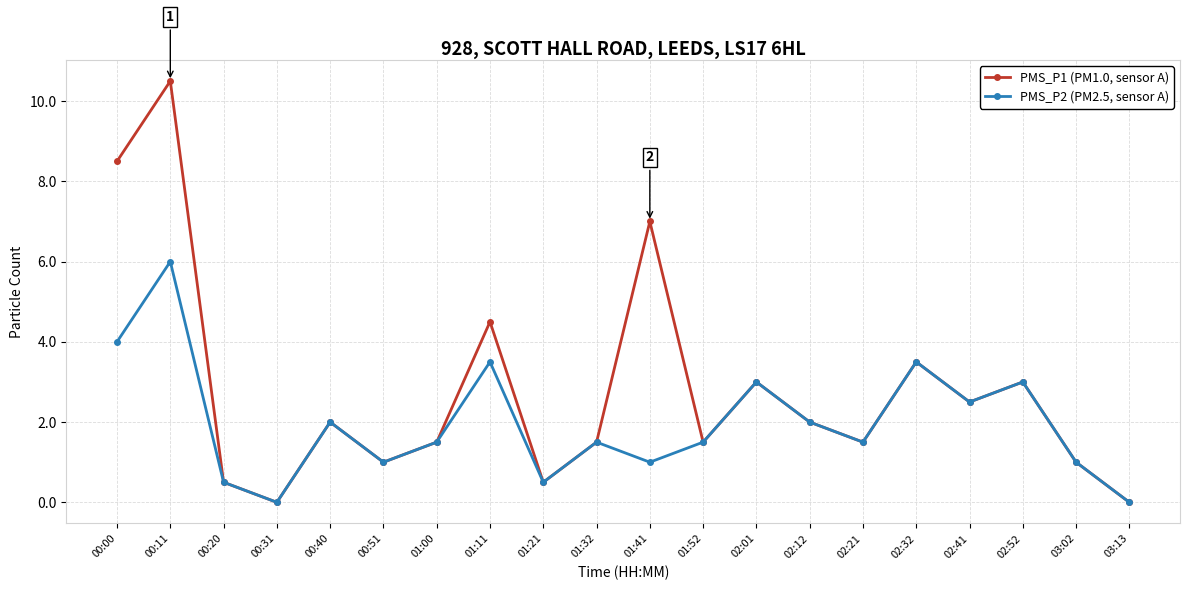

The value of PMS_P2 (PM2.5, sensor A) at 00:40 is 3.5. True or false?

False